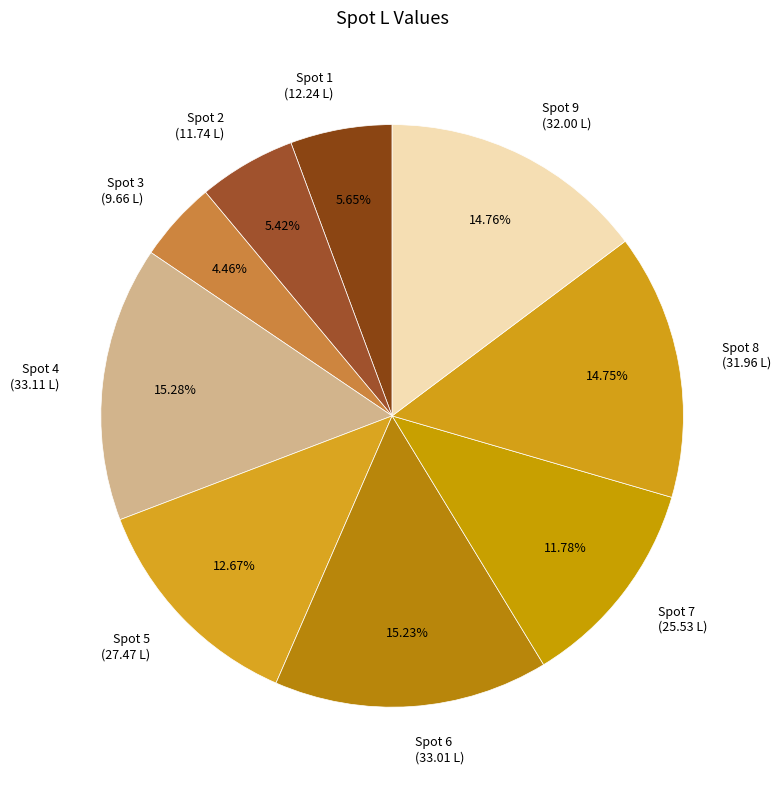

Approximately how many times larger is the value at Spot 2 (11.74 L) compared to Spot 7 (25.53 L)?

0.5